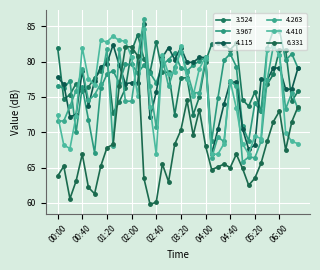

Is this an area chart (filled region under the line)?

No